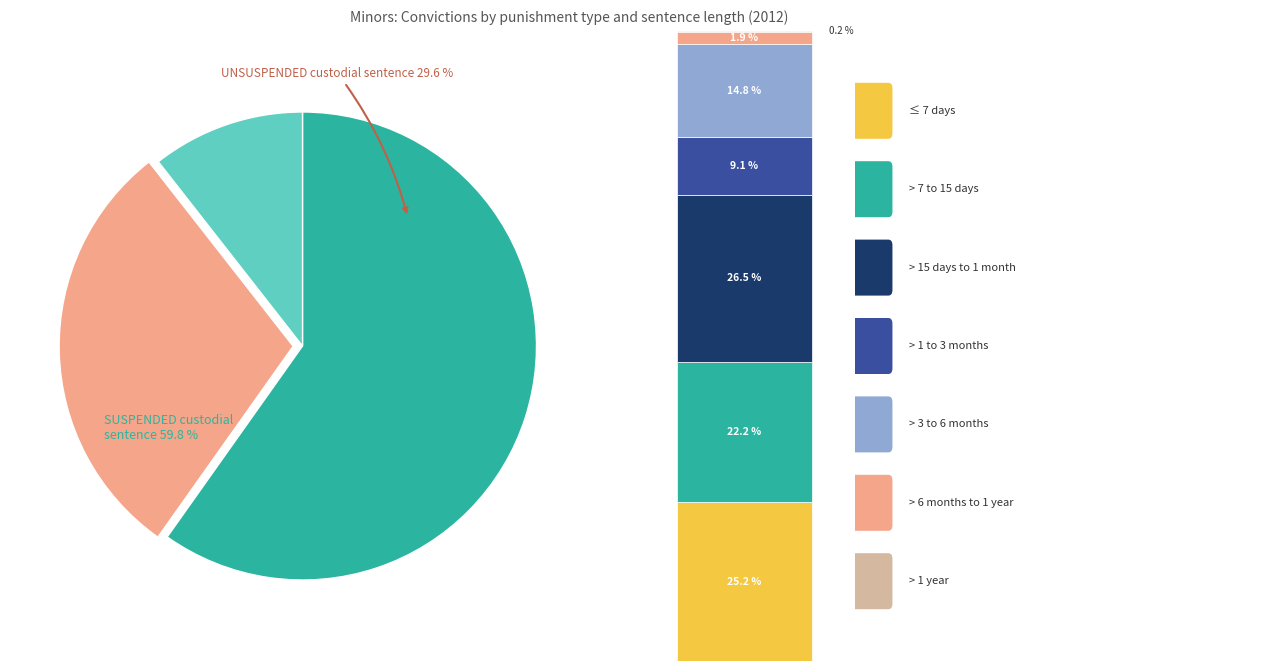

Rank the categories by value from lowest to highest.

PARTIALLY SUSPENDED custodial sentence, UNSUSPENDED custodial sentence, SUSPENDED custodial sentence